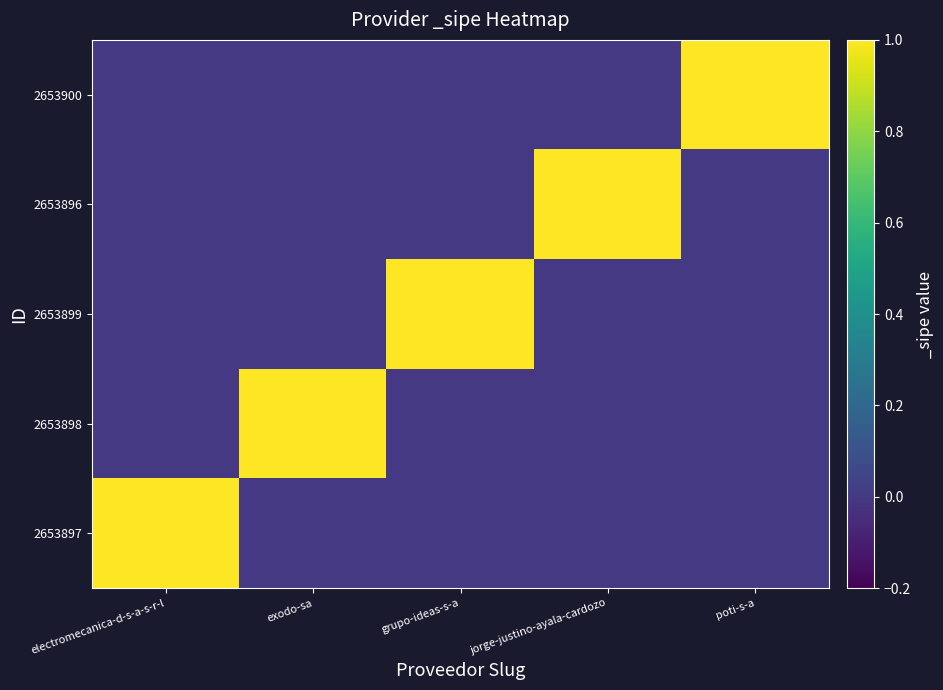

At which category is the sum across all series the highest?

electromecanica-d-s-a-s-r-l